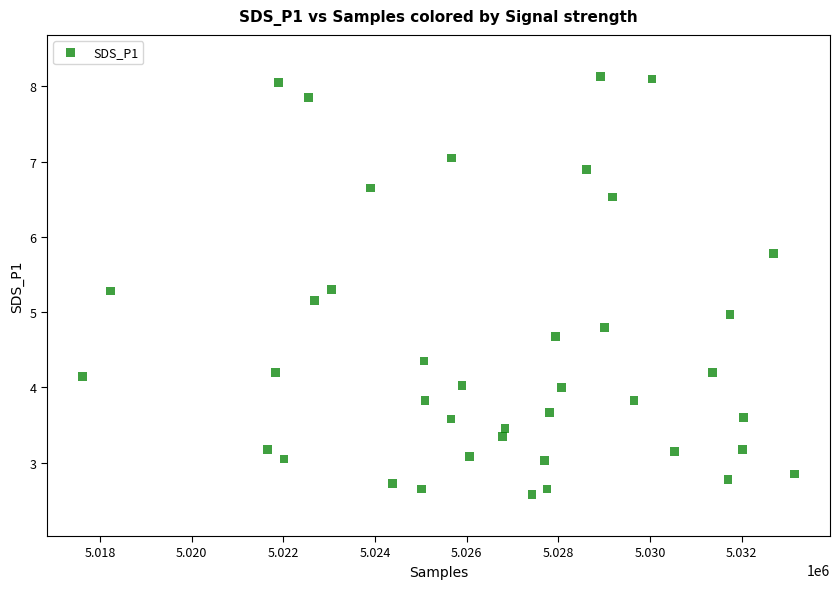

What is the range of X values (max minus min)?

15540.0